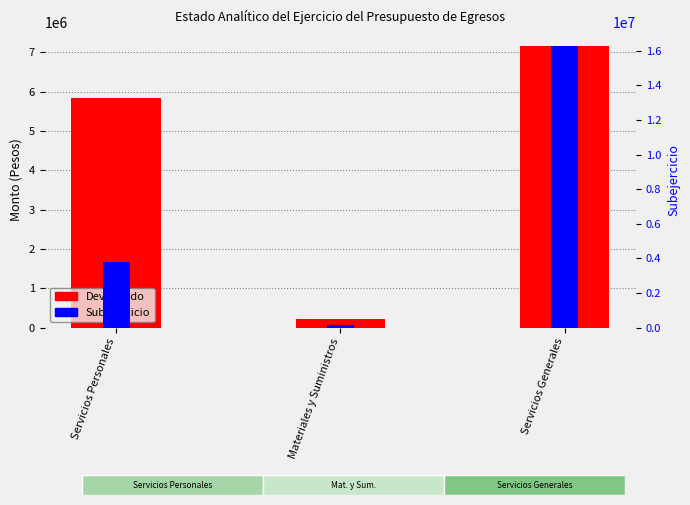

True or false: Devengado has a value of 150123.2 at Materiales y Suministros.

False